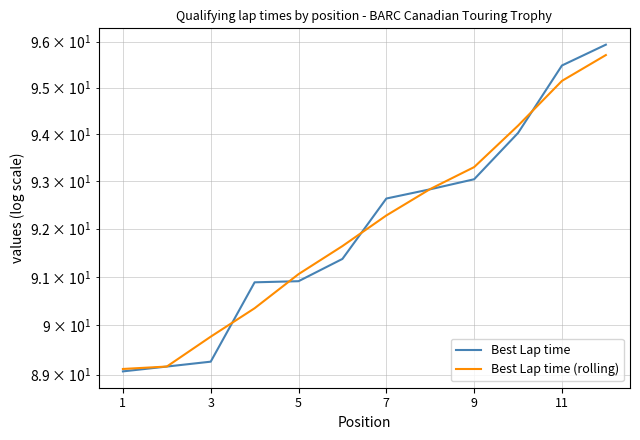

At which category does the chart reach its minimum across all series?

1